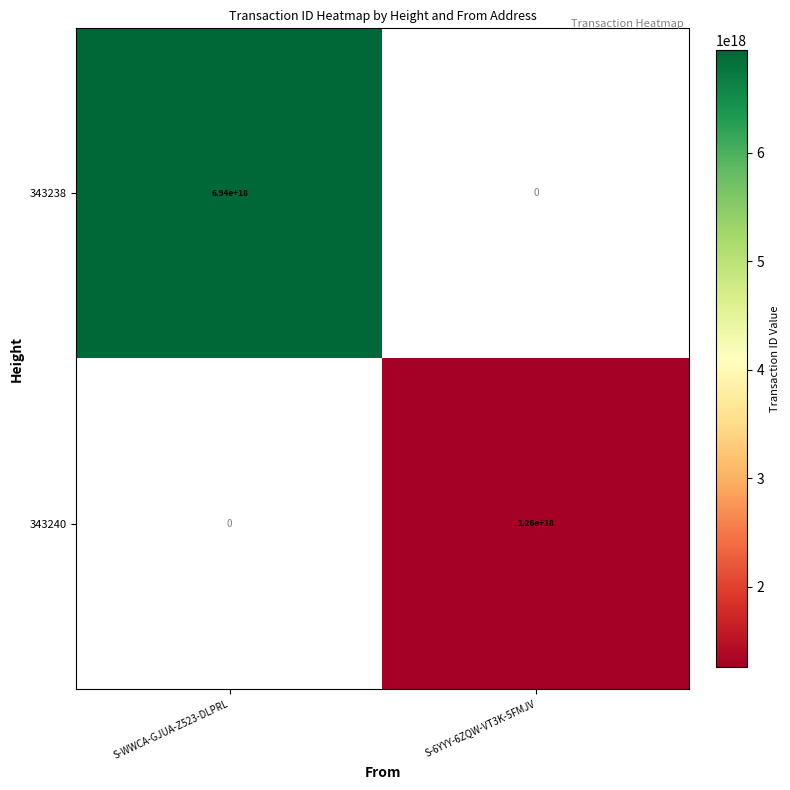

Is the value of 343238 at S-WWCA-GJUA-Z523-DLPRL greater than the value of 343240 at S-6YYY-6ZQW-VT3K-5FMJV?

Yes